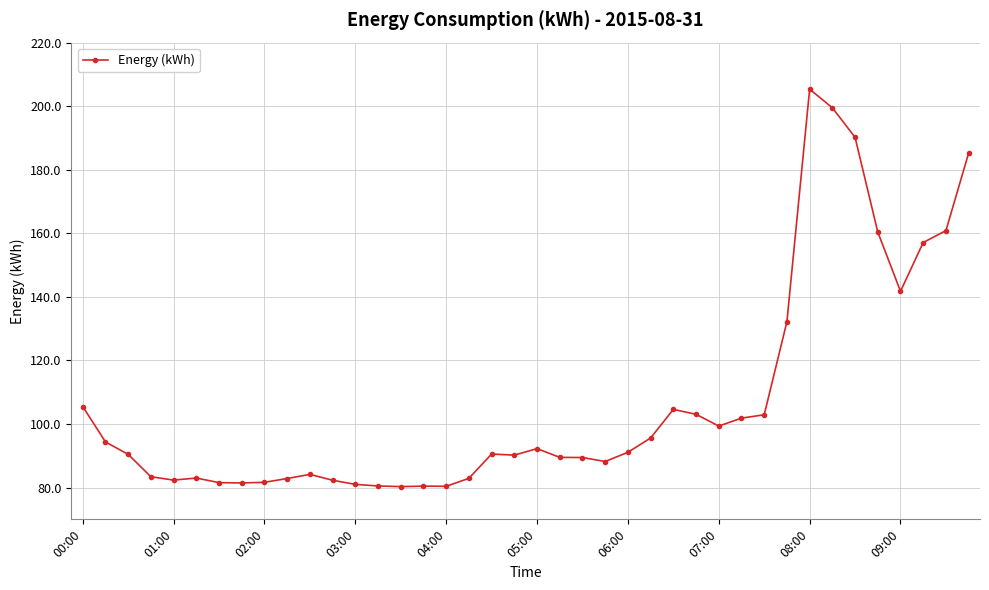

How many lines are shown in the chart?

1